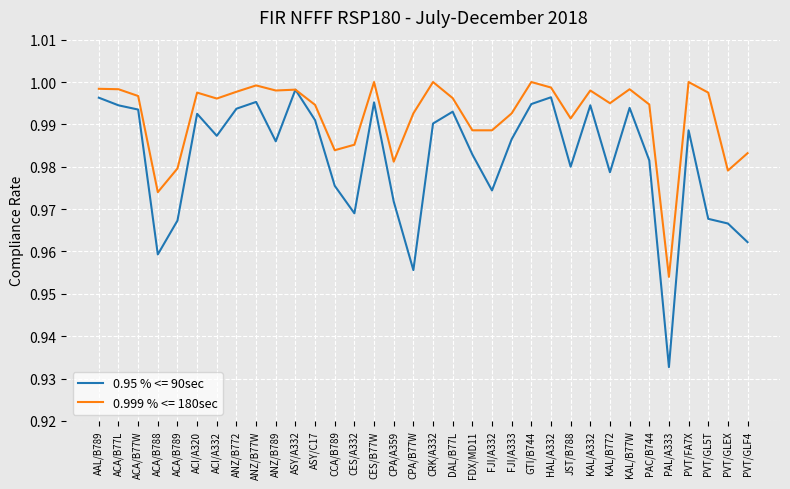

The 0.95 % <= 90sec series shows 1.3 at PAL/A333. True or false?

False